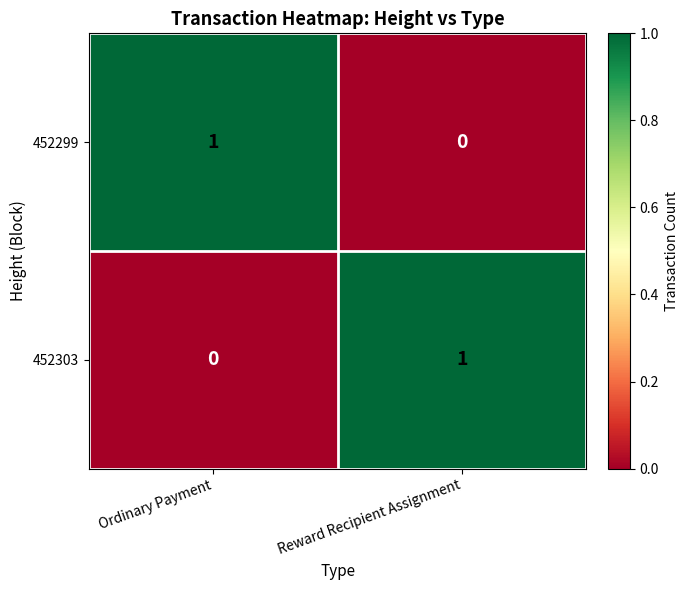

Is the value of 452299 at Ordinary Payment greater than the value of 452303 at Ordinary Payment?

Yes